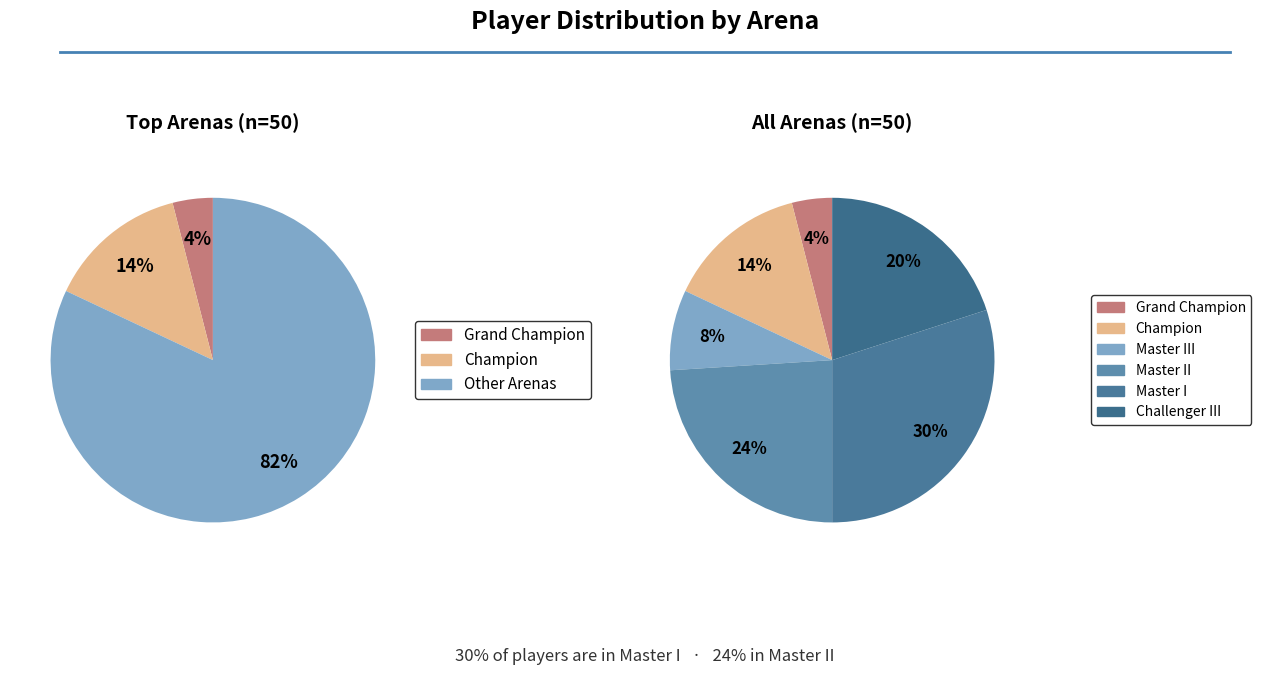

Is Master II the majority of the pie?

No